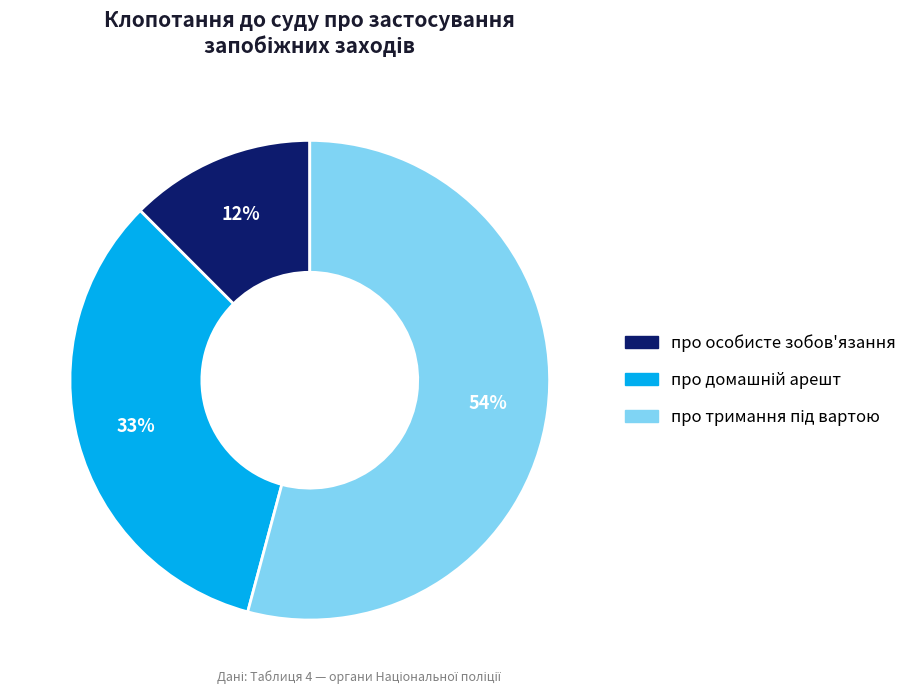

Is there a majority slice in this chart?

Yes